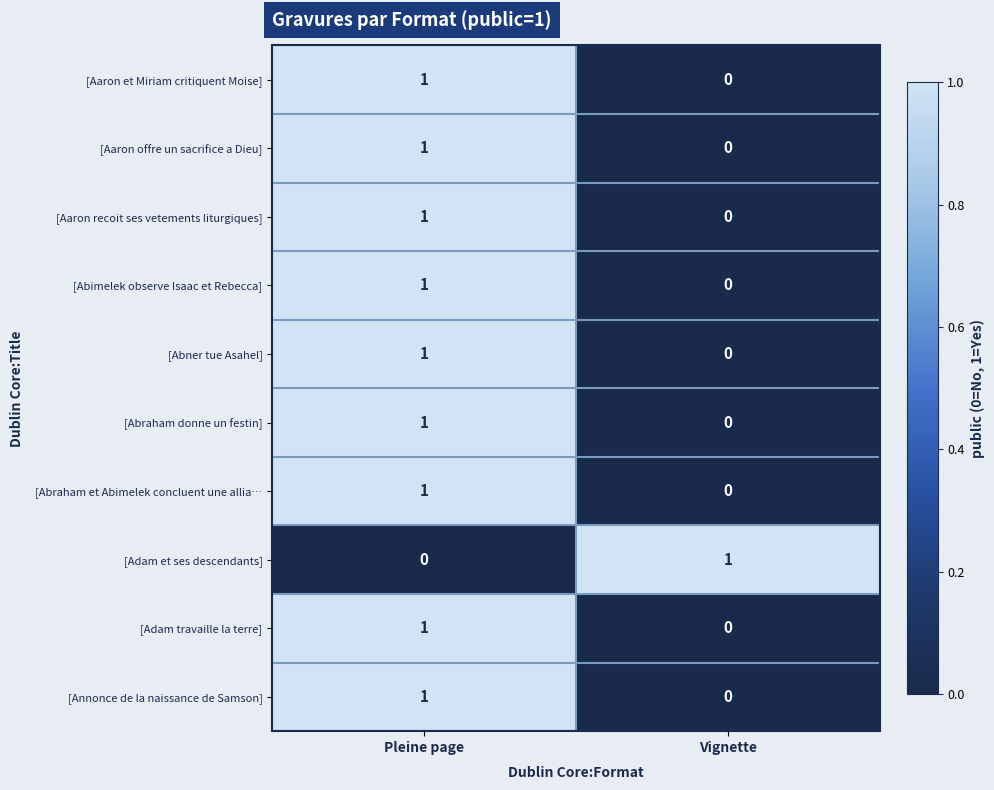

Reading left to right, extract all data points from this chart.

[Aaron et Miriam critiquent Moise]: 1	0
[Aaron offre un sacrifice a Dieu]: 1	0
[Aaron recoit ses vetements liturgiques]: 1	0
[Abimelek observe Isaac et Rebecca]: 1	0
[Abner tue Asahel]: 1	0
[Abraham donne un festin]: 1	0
[Abraham et Abimelek concluent une allia…: 1	0
[Adam et ses descendants]: 0	1
[Adam travaille la terre]: 1	0
[Annonce de la naissance de Samson]: 1	0